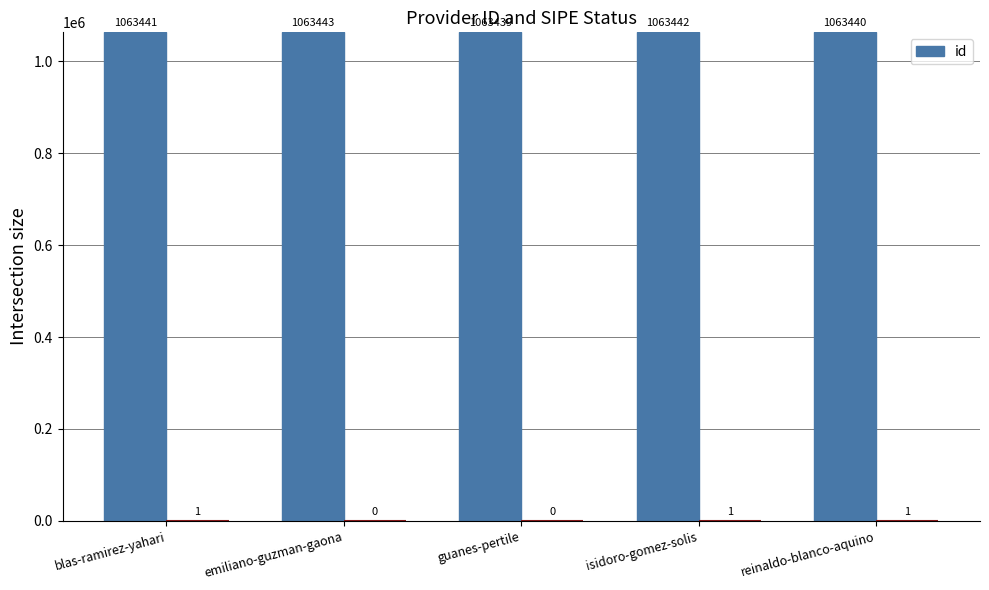

List the labels in order of value, smallest first.

guanes-pertile, reinaldo-blanco-aquino, blas-ramirez-yahari, isidoro-gomez-solis, emiliano-guzman-gaona